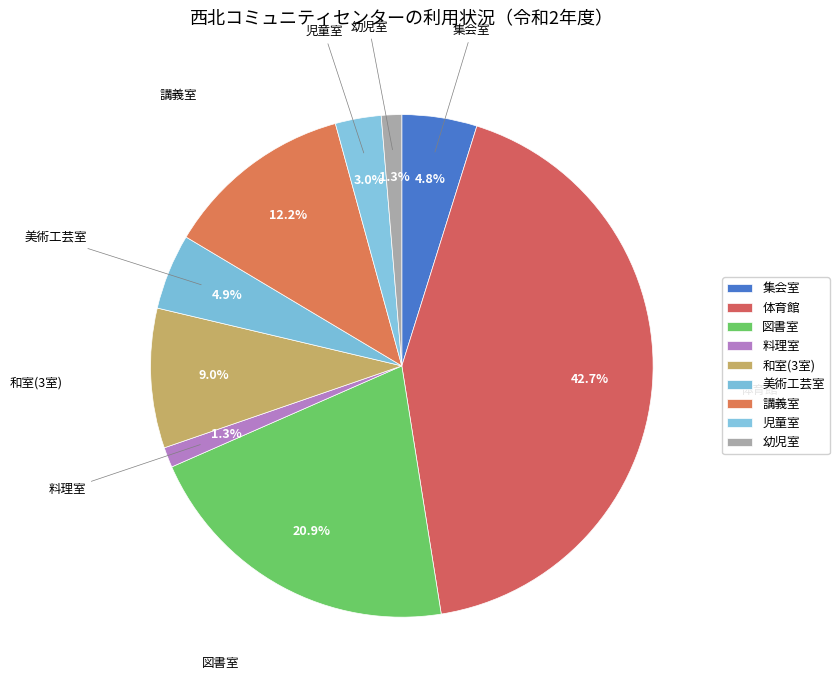

Is it true that 児童室 is 3% of the pie?

True